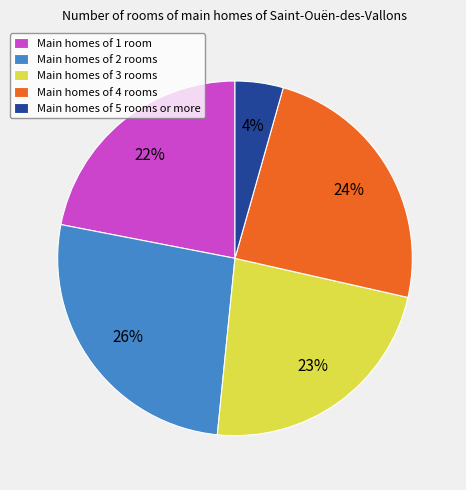

What is the smallest slice in the pie chart?

Main homes of 5 rooms or more